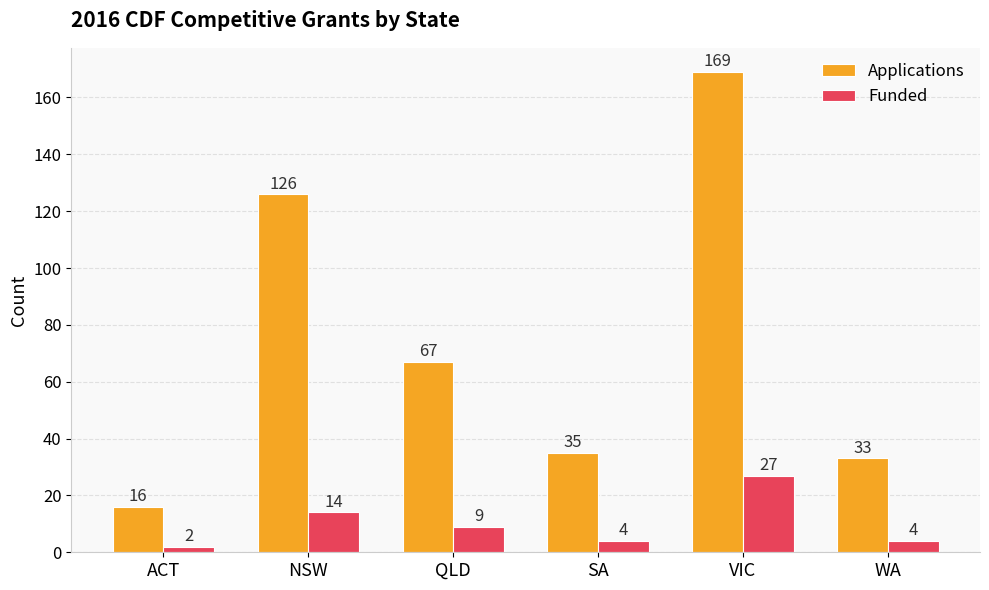

Are the bars grouped side by side (vs. stacked)?

Yes